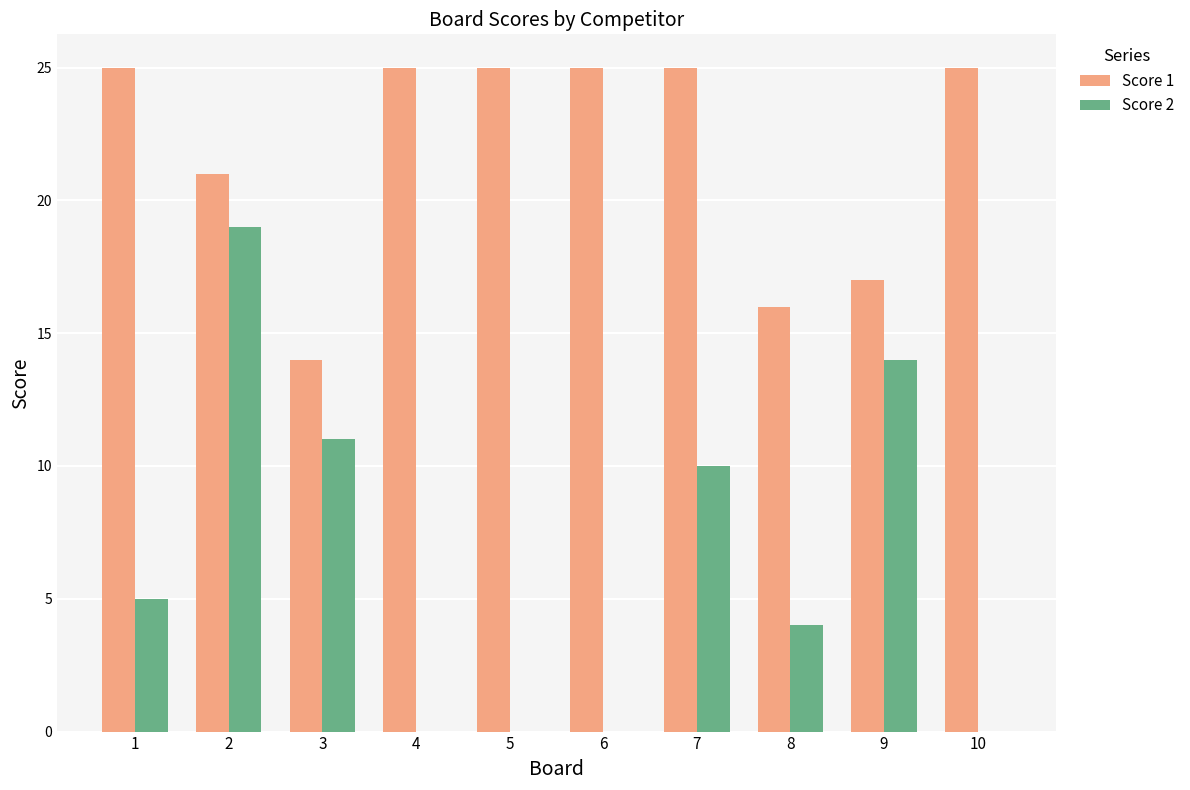

How many groups of bars are there?

10